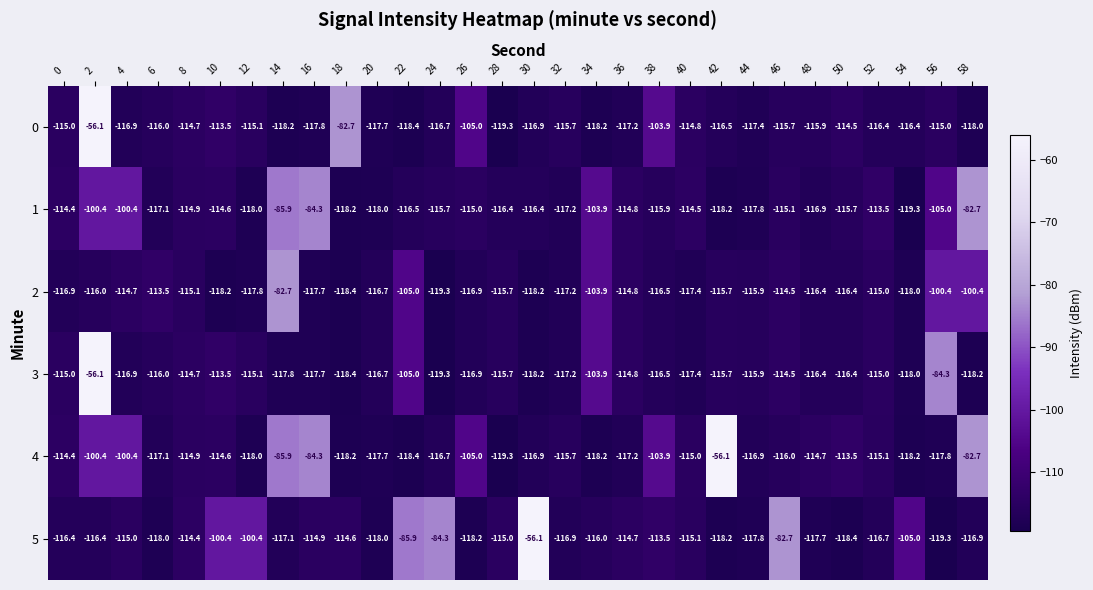

True or false: 2 has a value of -116.9 at 0.

True